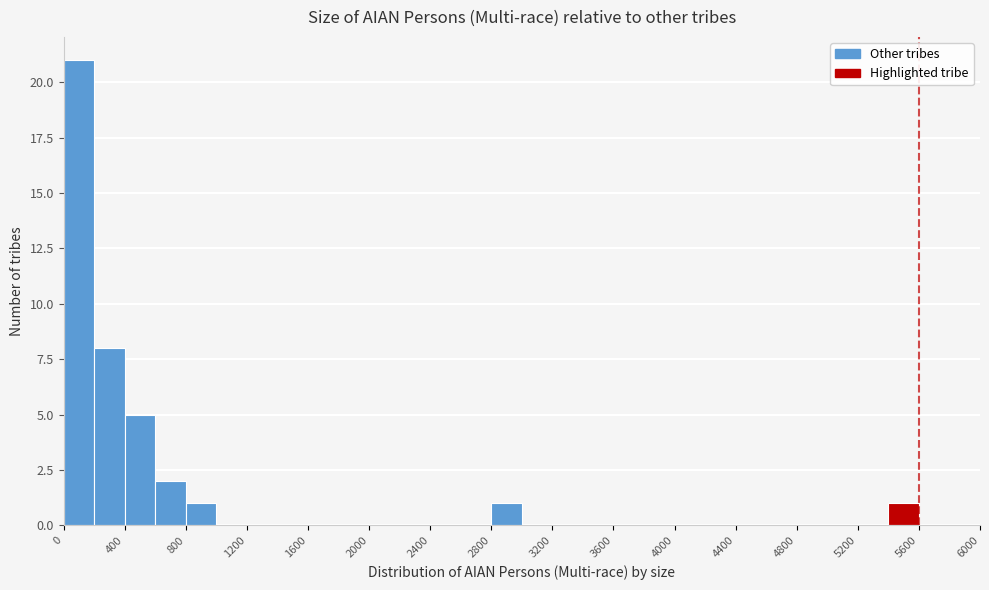

Reading left to right, list every bar in this chart as the range it spans on the x-axis followed by its height. The values are not printed on the chart, so give them approximately, as read against the axis.

0 to 200: 21
200 to 400: 8
400 to 600: 5
600 to 800: 2
800 to 1000: 1
1000 to 1200: 0
1200 to 1400: 0
1400 to 1600: 0
1600 to 1800: 0
1800 to 2000: 0
2000 to 2200: 0
2200 to 2400: 0
2400 to 2600: 0
2600 to 2800: 0
2800 to 3000: 1
3000 to 3200: 0
3200 to 3400: 0
3400 to 3600: 0
3600 to 3800: 0
3800 to 4000: 0
4000 to 4200: 0
4200 to 4400: 0
4400 to 4600: 0
4600 to 4800: 0
4800 to 5000: 0
5000 to 5200: 0
5200 to 5400: 0
5400 to 5600: 1
5600 to 5800: 0
5800 to 6000: 0